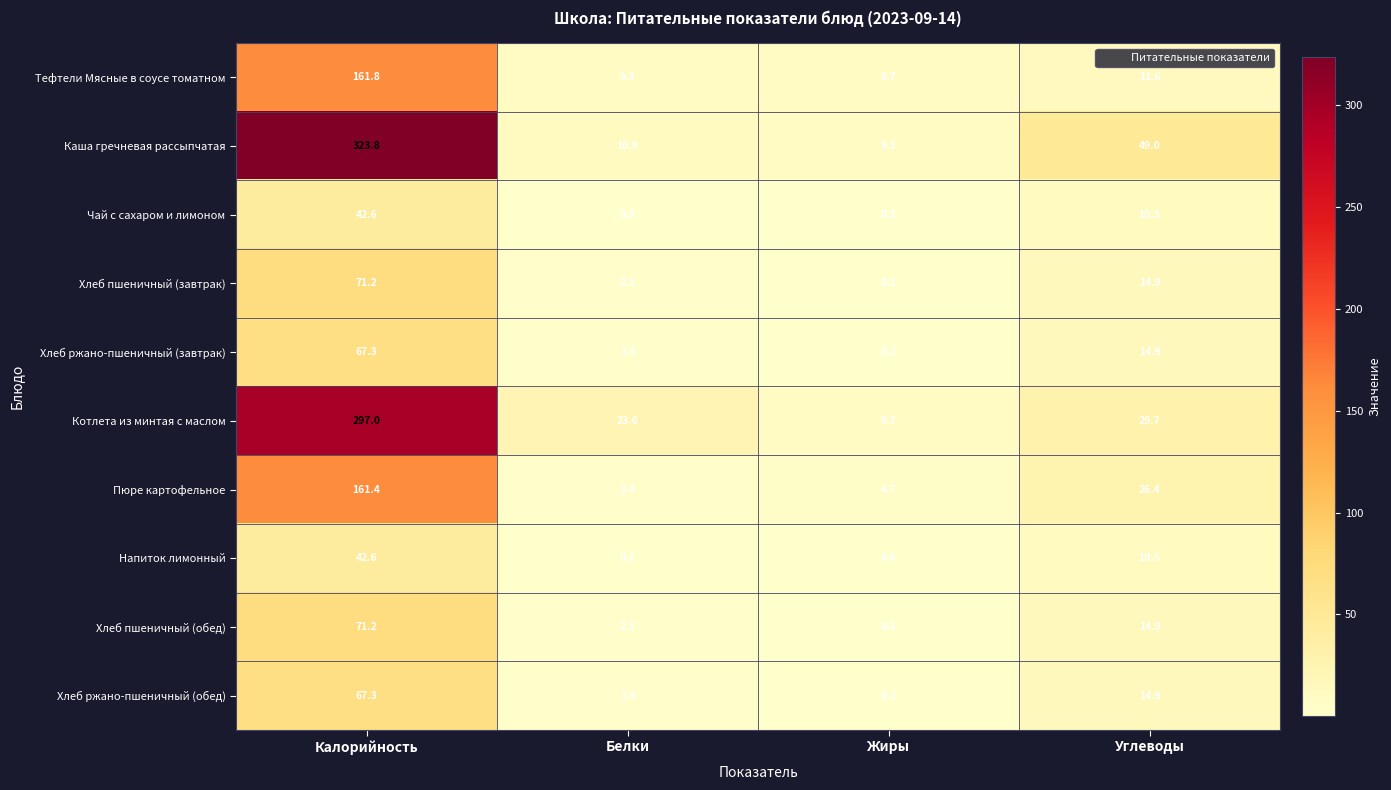

Where does the Хлеб ржано-пшеничный (обед) series first go above 14?

Калорийность